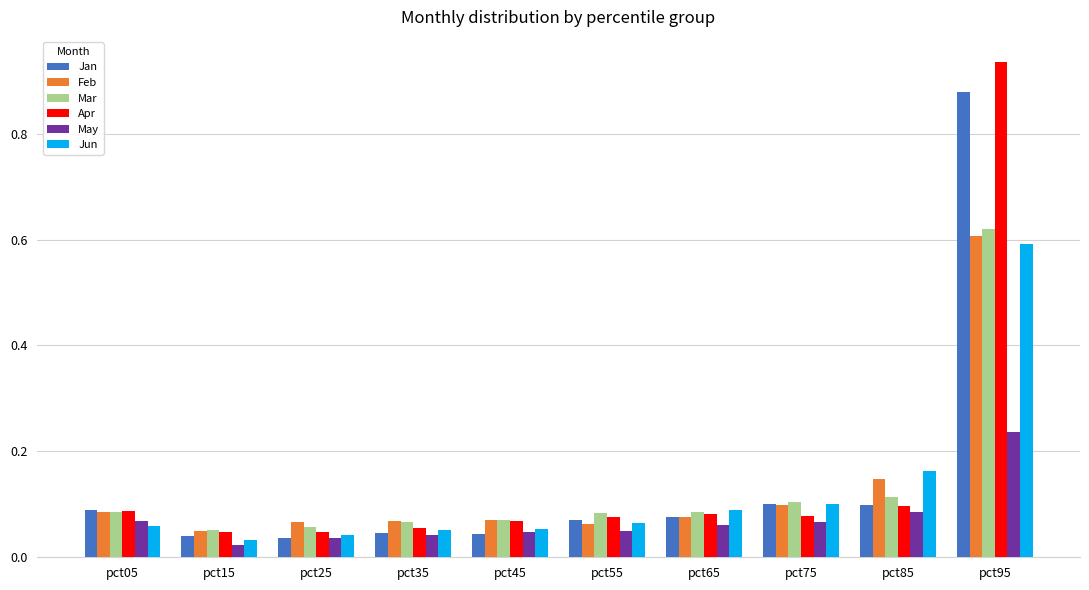

Which series changed the most between pct15 and pct75?

Jun